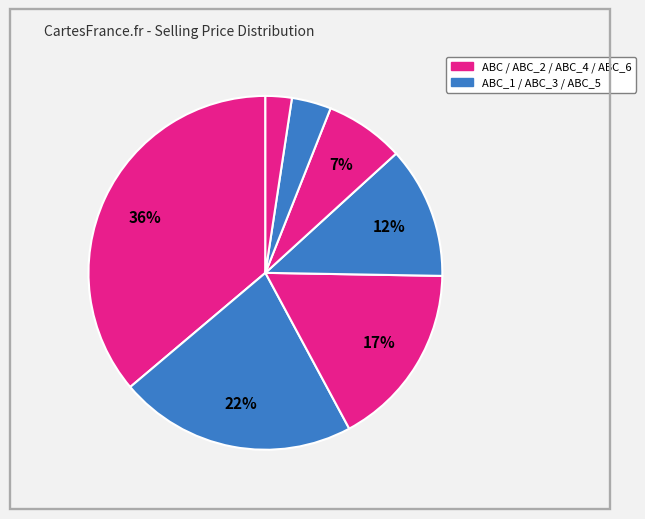

Count the number of slices in the pie.

7